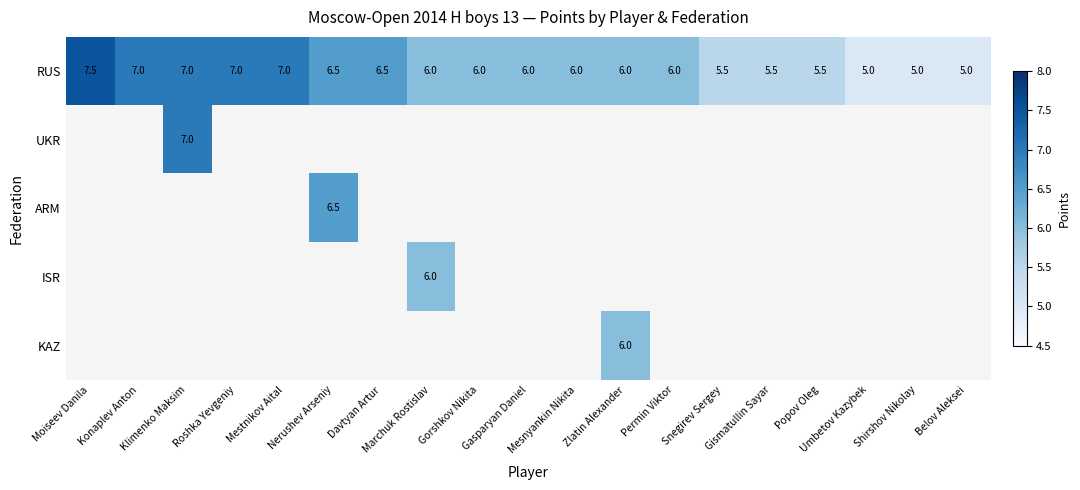

What is the sum of all RUS values?

116.0